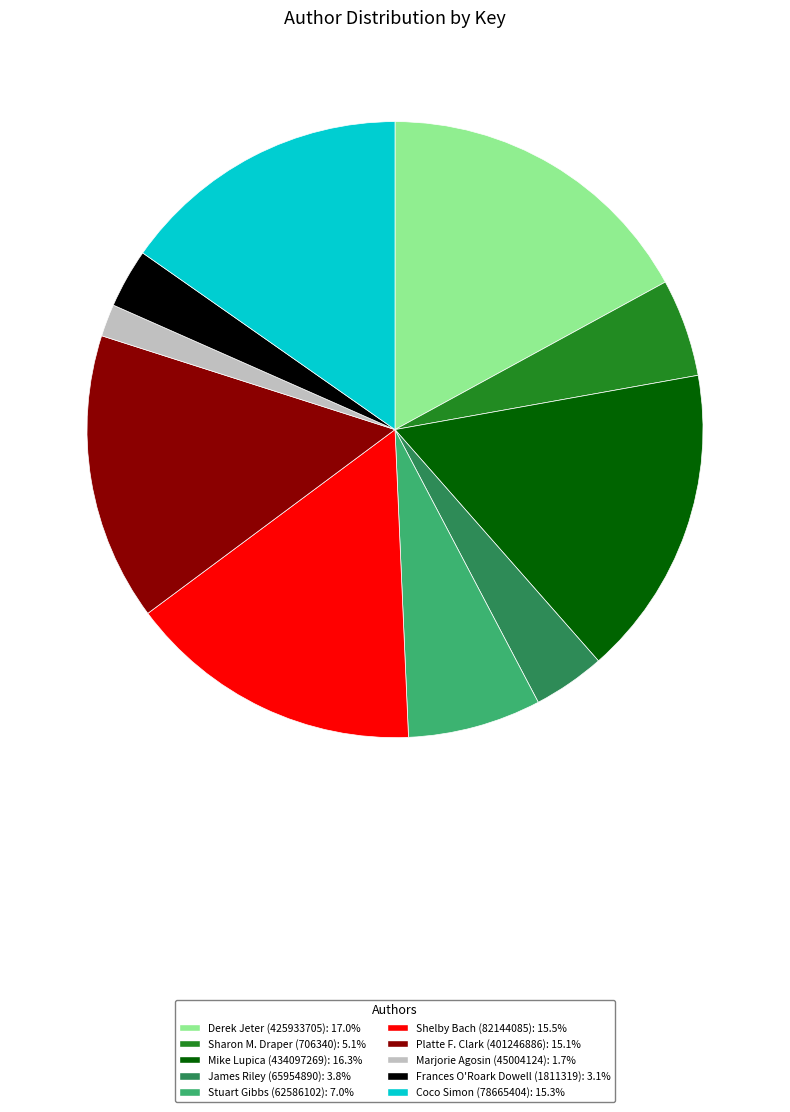

Combined, do Mike Lupica (434097269) and James Riley (65954890) account for over 50%?

No